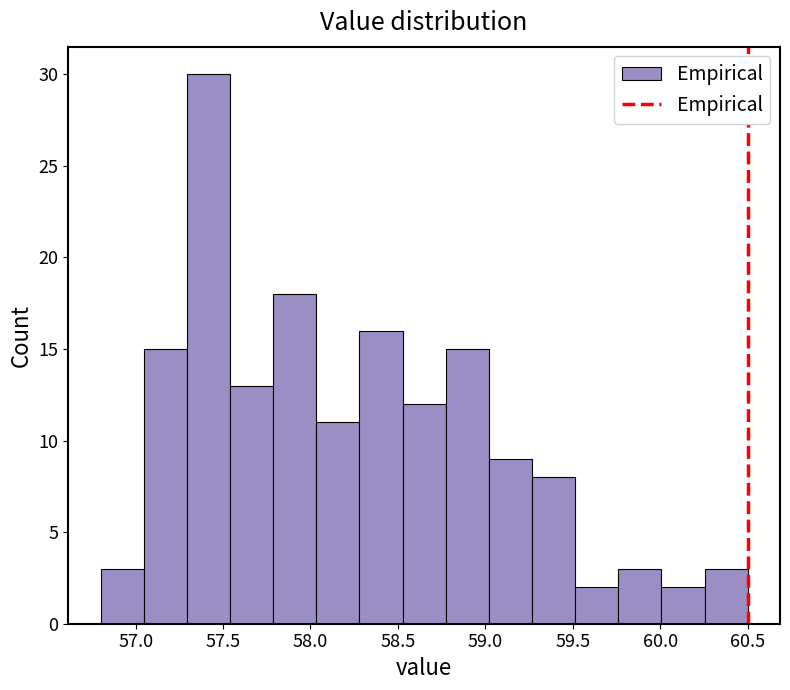

Over which range of the x-axis is the bar tallest?

57.30 to 57.55